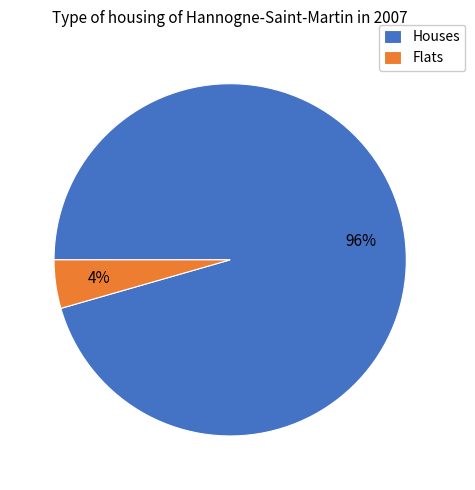

Does any single category account for the majority?

Yes